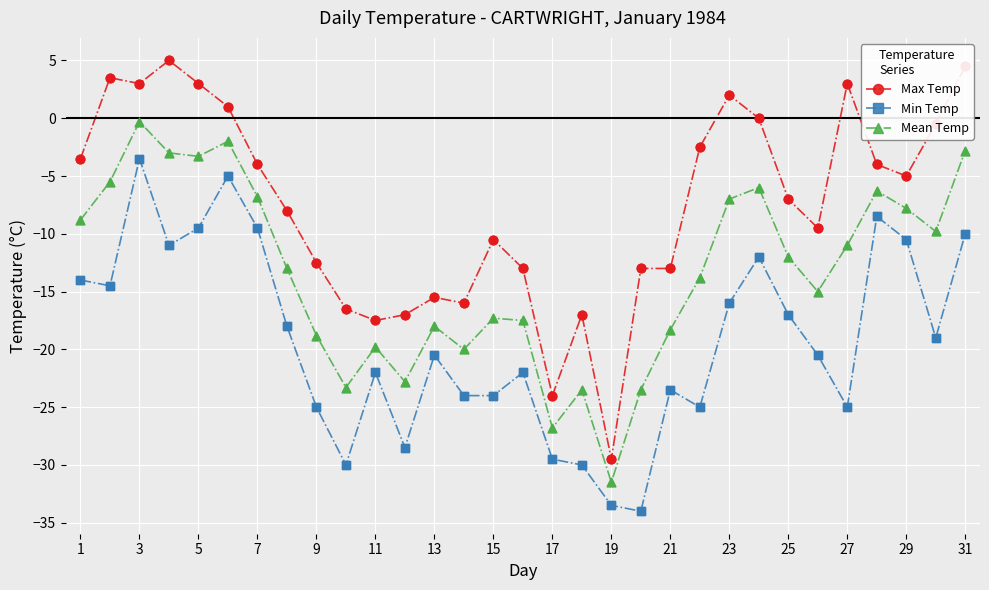

Which series has the largest total across all categories?

Max Temp